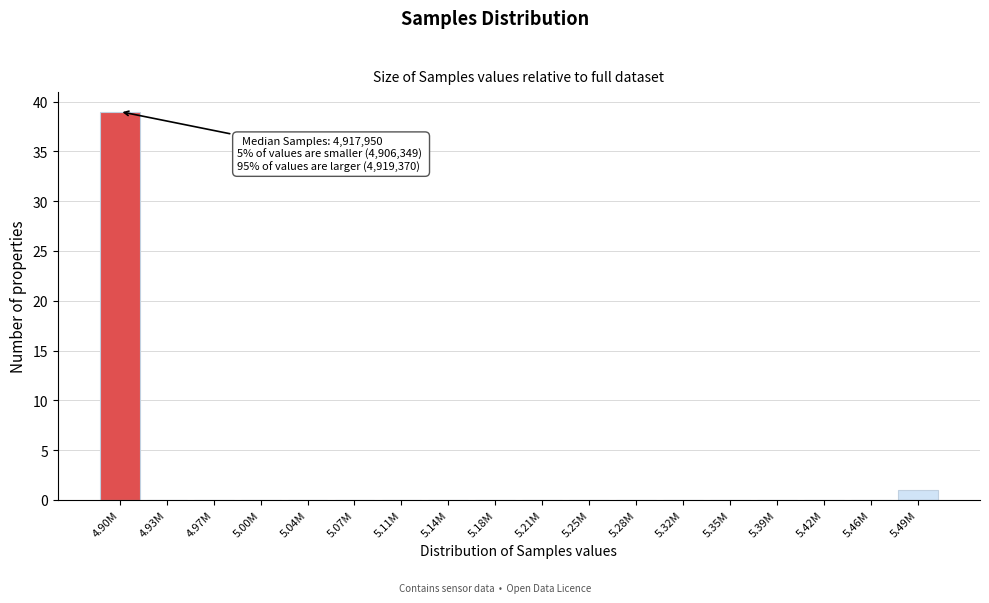

Reading left to right, list all the values displayed in this chart.

4.90M=39	4.93M=0	4.97M=0	5.00M=0	5.04M=0	5.07M=0	5.11M=0	5.14M=0	5.18M=0	5.21M=0	5.25M=0	5.28M=0	5.32M=0	5.35M=0	5.39M=0	5.42M=0	5.46M=0	5.49M=1